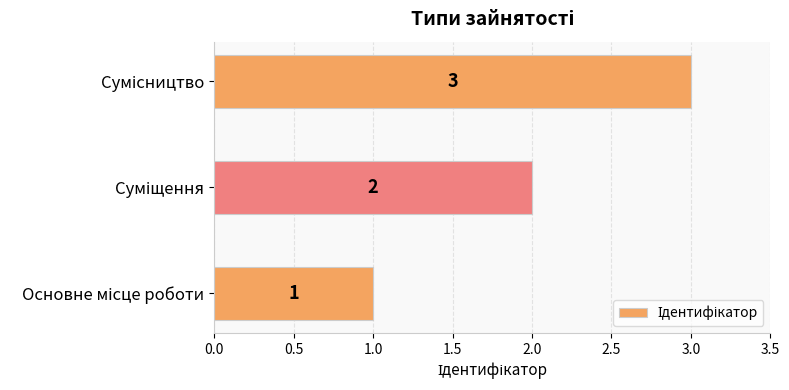

What is the greatest value displayed?

3